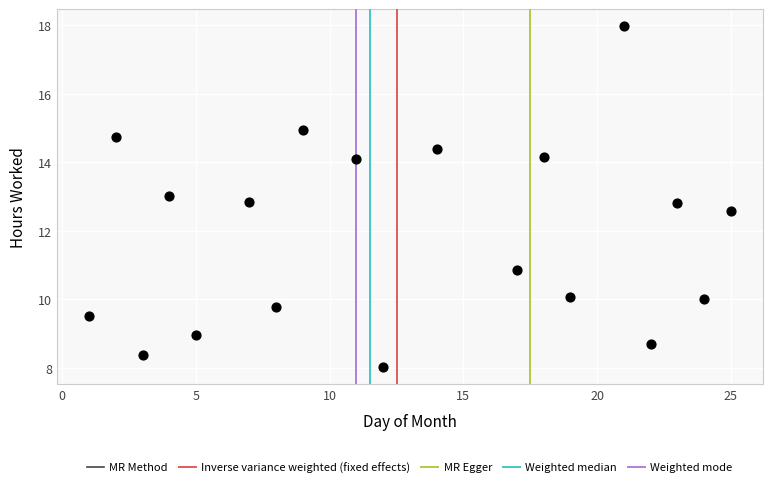

What is the range of X values (max minus min)?

24.0